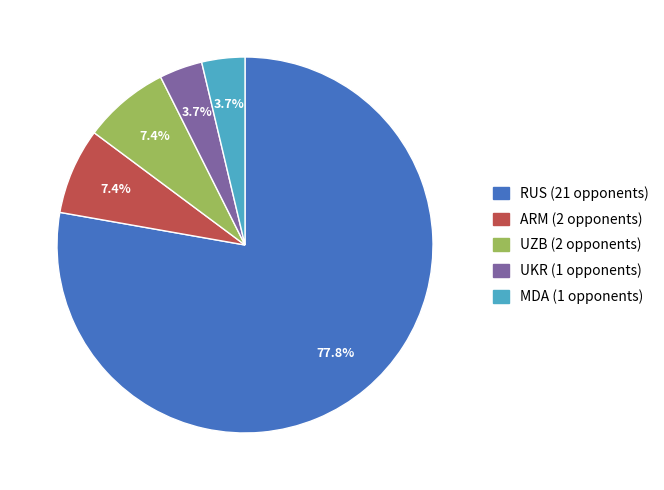

Is there any slice that represents more than half of the pie?

Yes